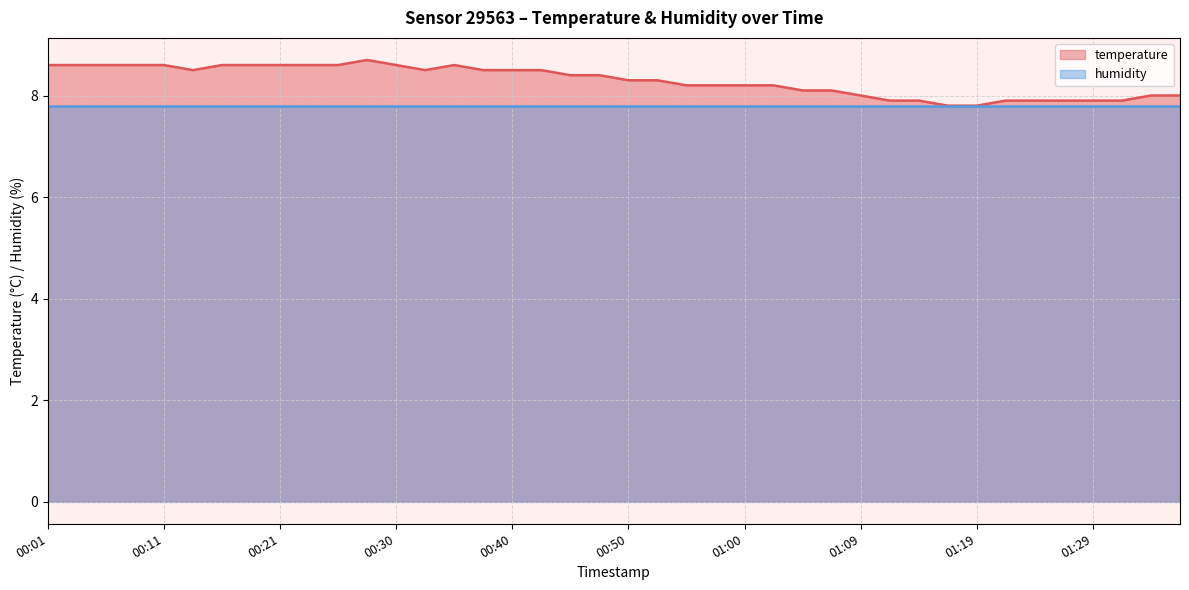

List the series in order of their peak value, lowest first.

humidity, temperature